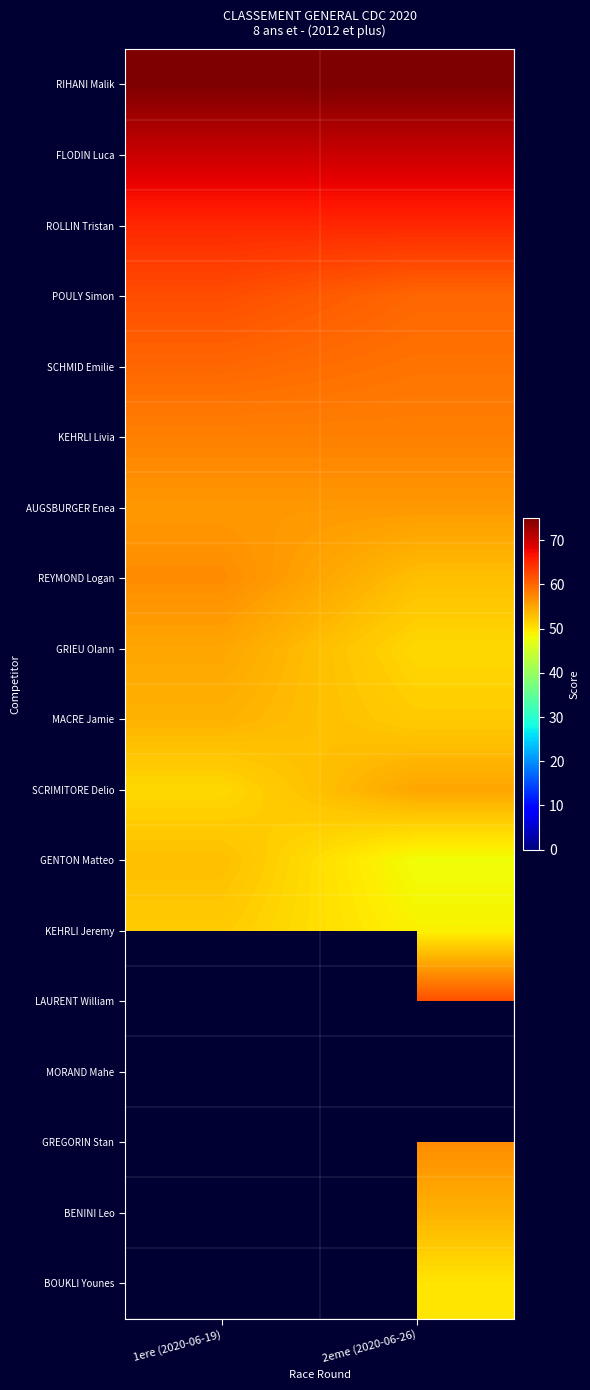

Which has a higher value, 1ere (2020-06-19) or 2eme (2020-06-26)?

1ere (2020-06-19)